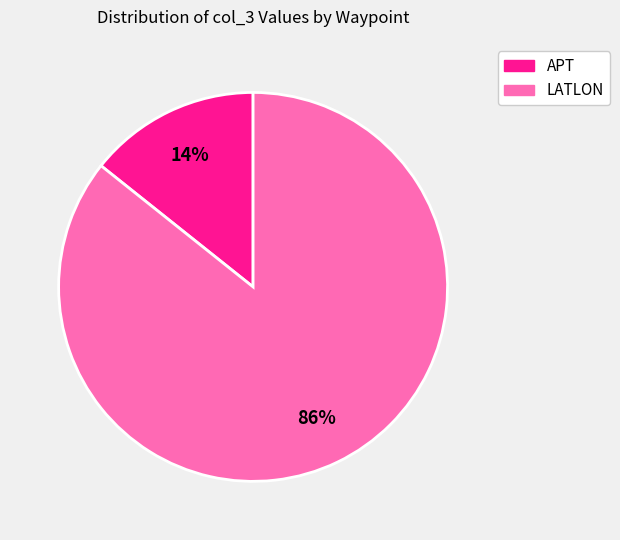

To the nearest percent, what is the average slice percentage?

50%